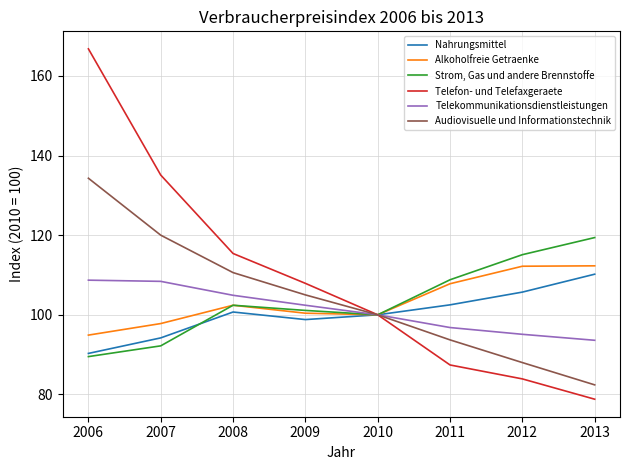

Between which two adjacent categories do Nahrungsmittel and Strom, Gas und andere Brennstoffe first intersect?

2007 and 2008